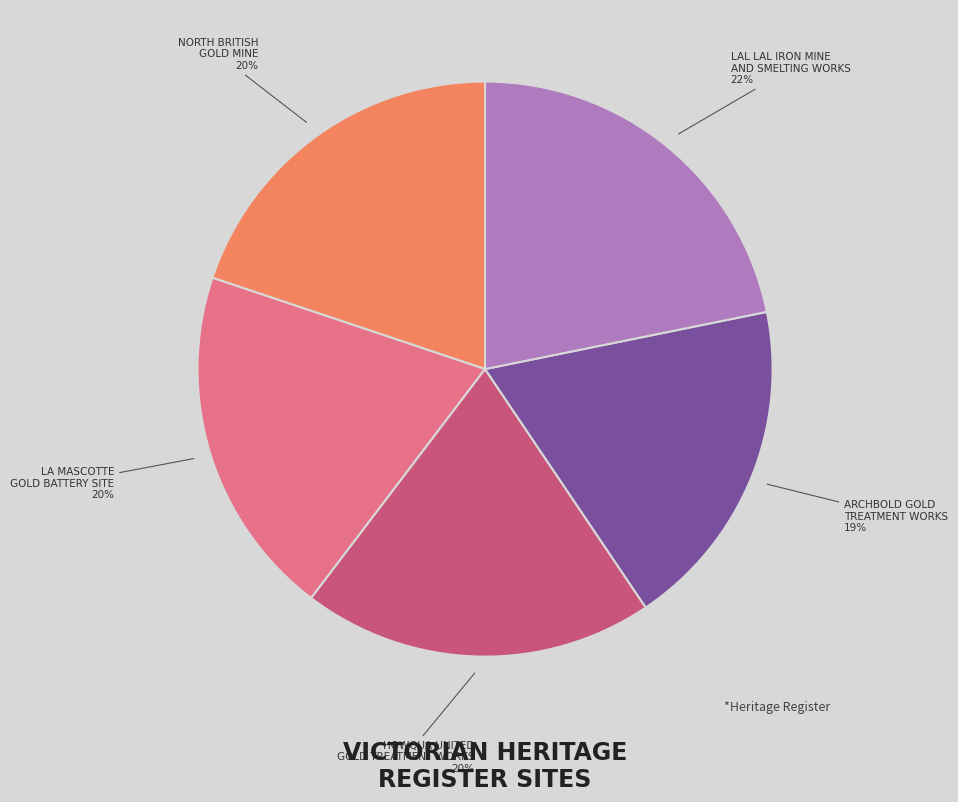

Is the sum of NORTH BRITISH GOLD MINE and LAL LAL IRON MINE AND SMELTING WORKS greater than half?

No